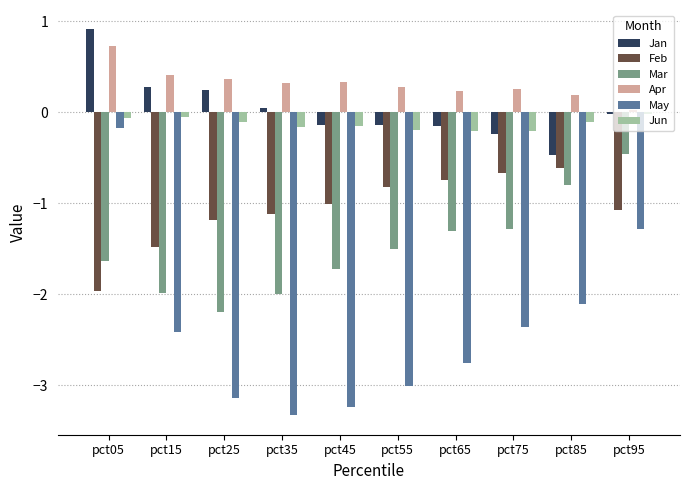

What are all the series names shown in the legend?

Jan, Feb, Mar, Apr, May, Jun